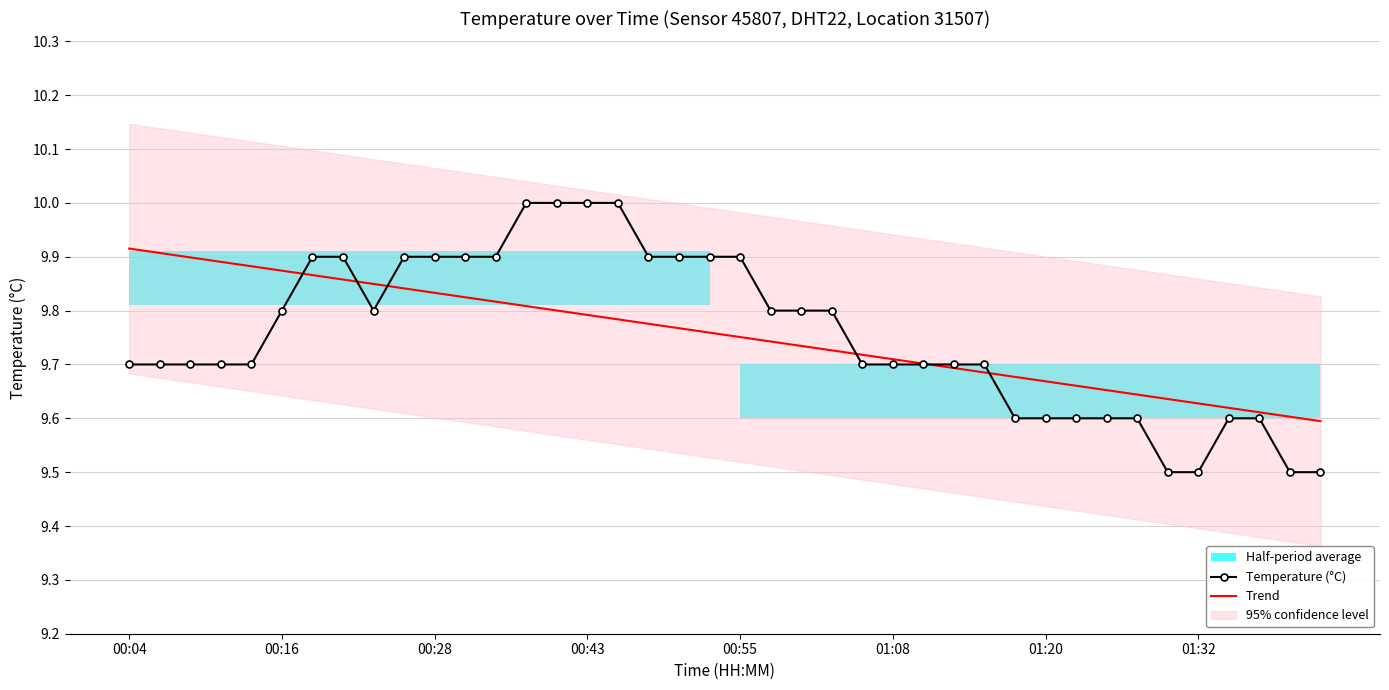

What is the value of the Temperature (°C) point at the 33rd from the left?

9.6